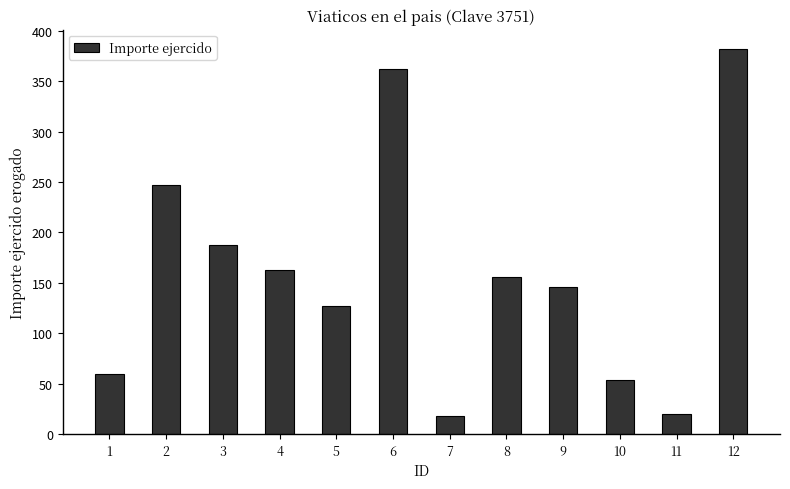

The value at 10 is 87.1. True or false?

False